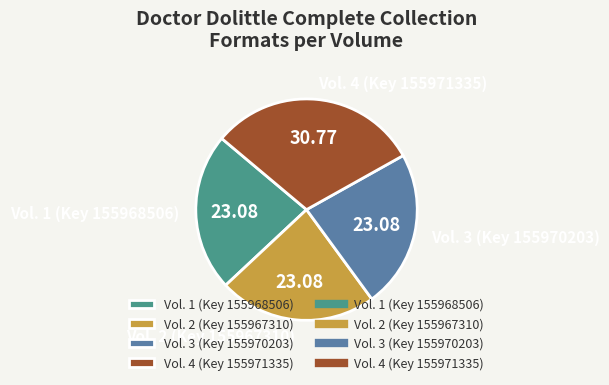

How many slices are in this pie chart?

4